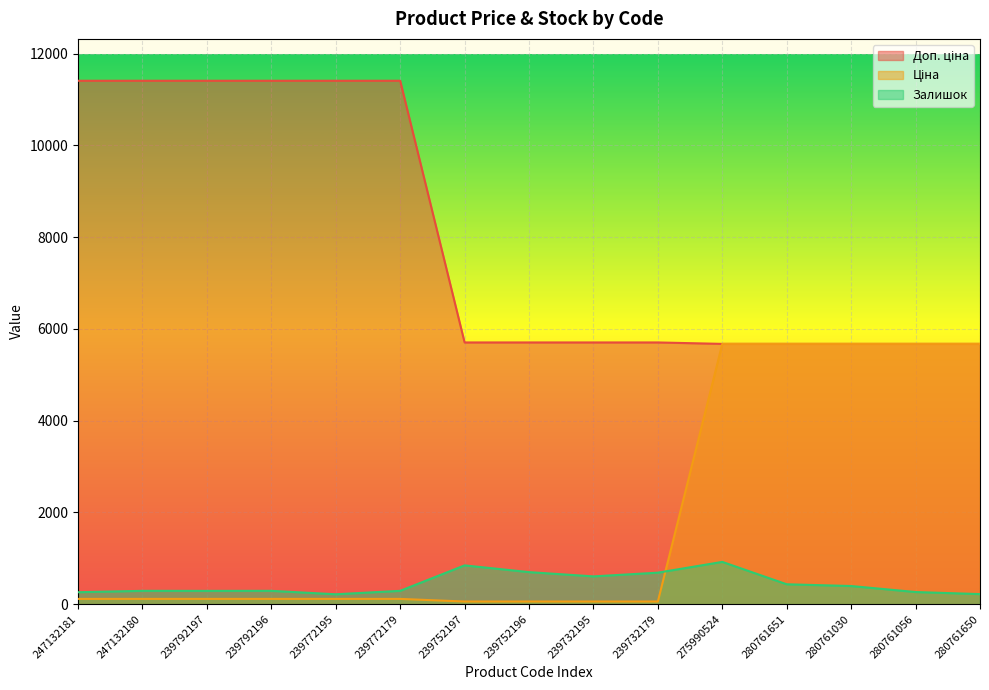

What is the label of the 15th point from the left?

280761650